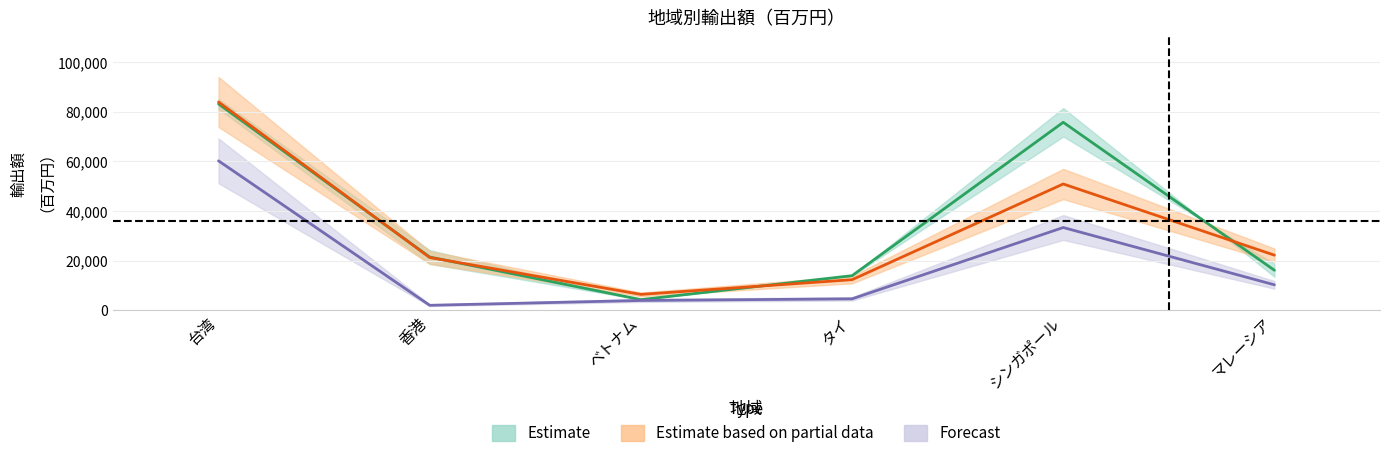

Which series changed the most between ベトナム and タイ?

2012